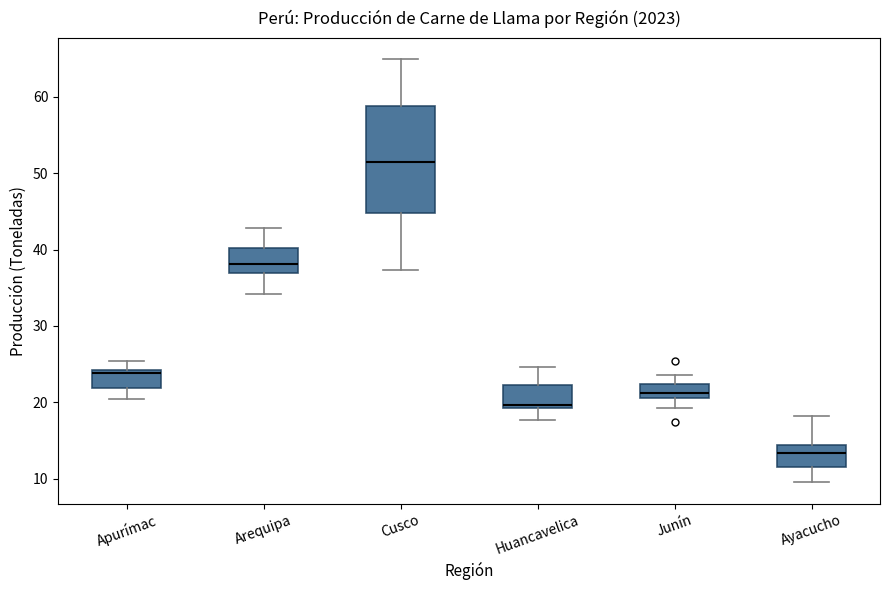

Which box's median line is the highest?

Cusco